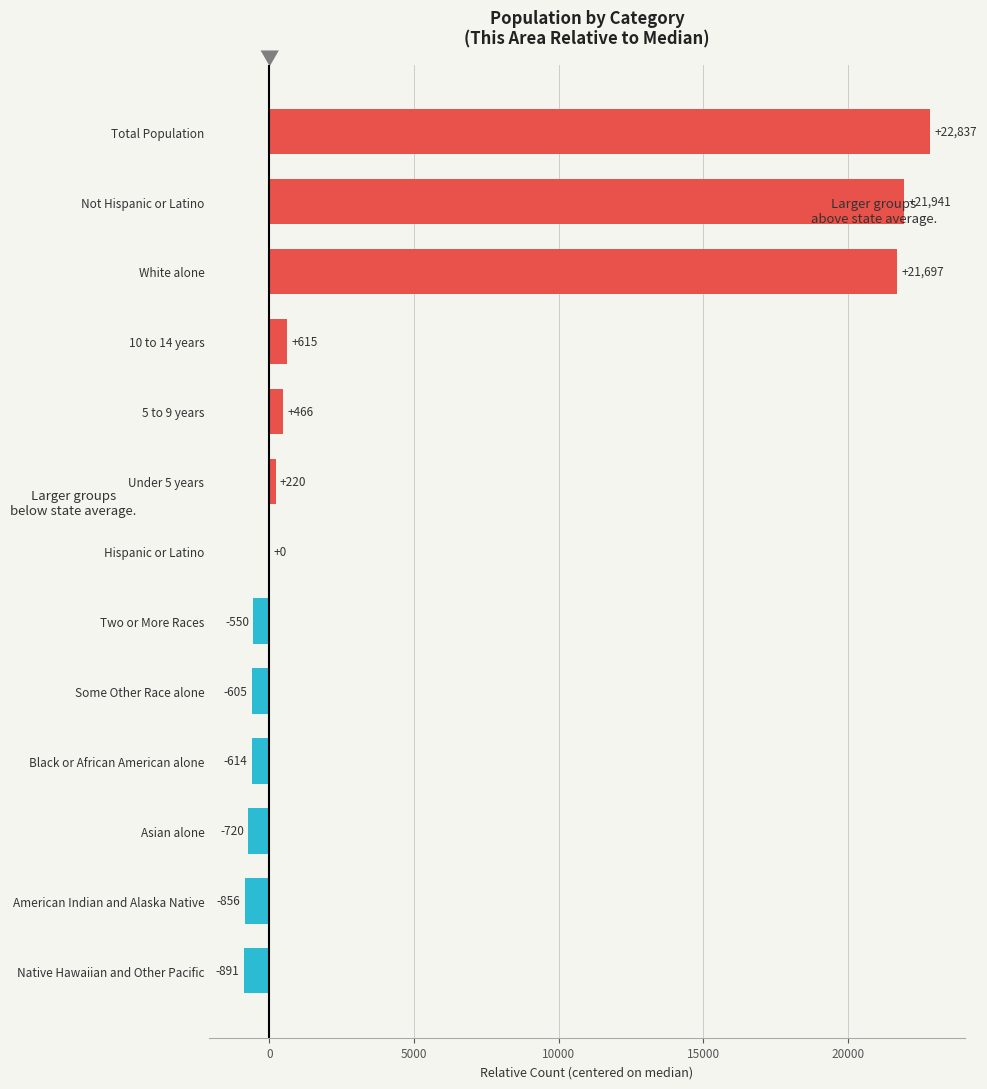

What is the approximate value at American Indian and Alaska Native, to the nearest 10?

-860